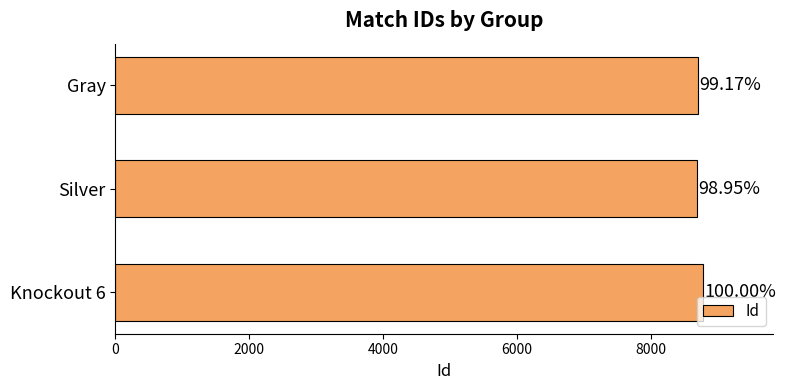

What is the difference between the maximum and minimum values?

92